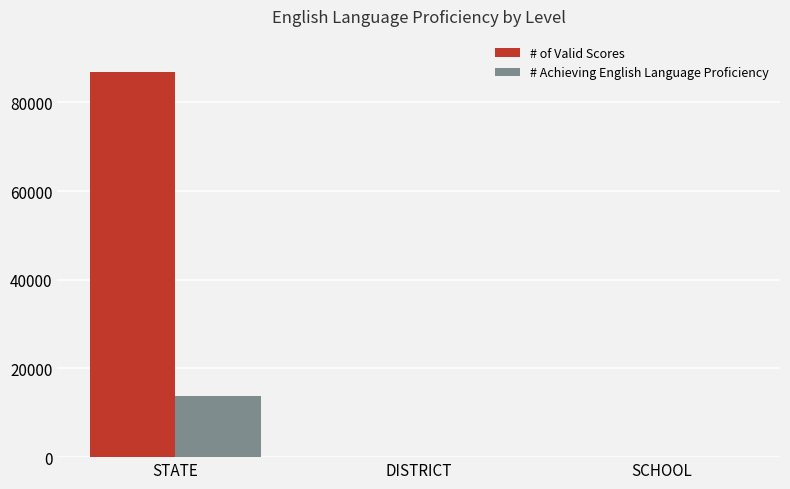

Are the bars grouped side by side (vs. stacked)?

Yes